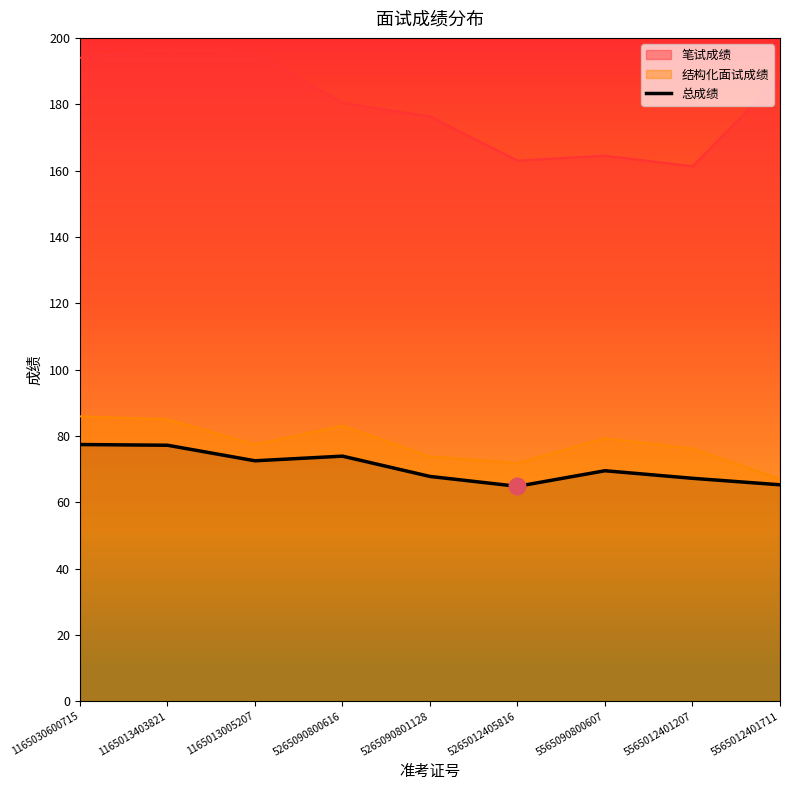

Read the value at 5265090800616.

73.9